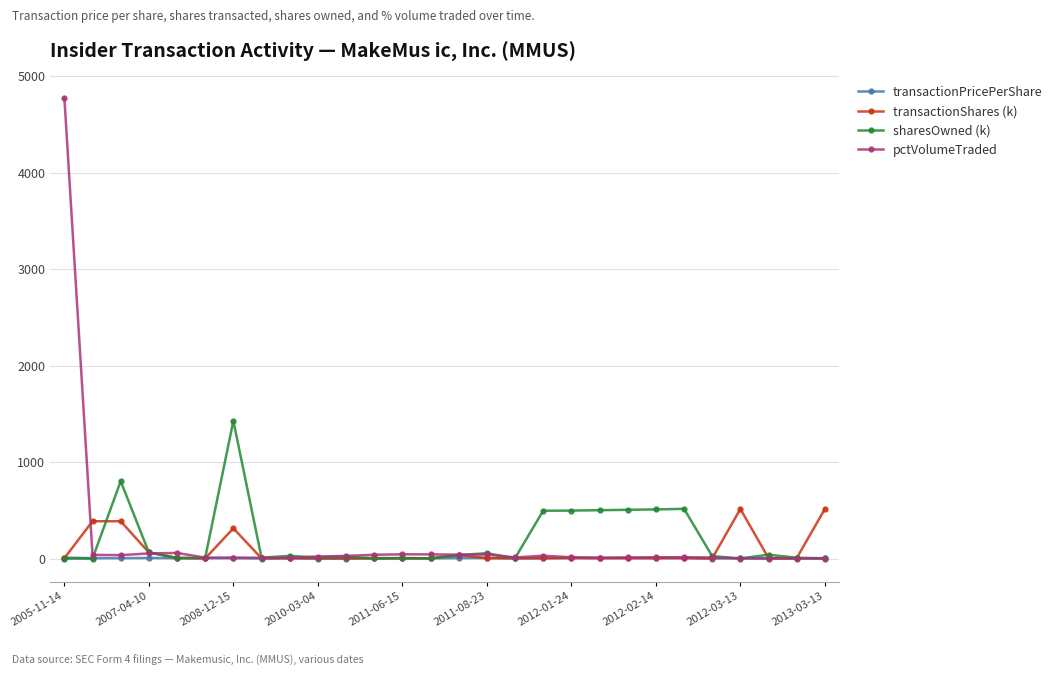

Does the chart have visible grid lines?

Yes